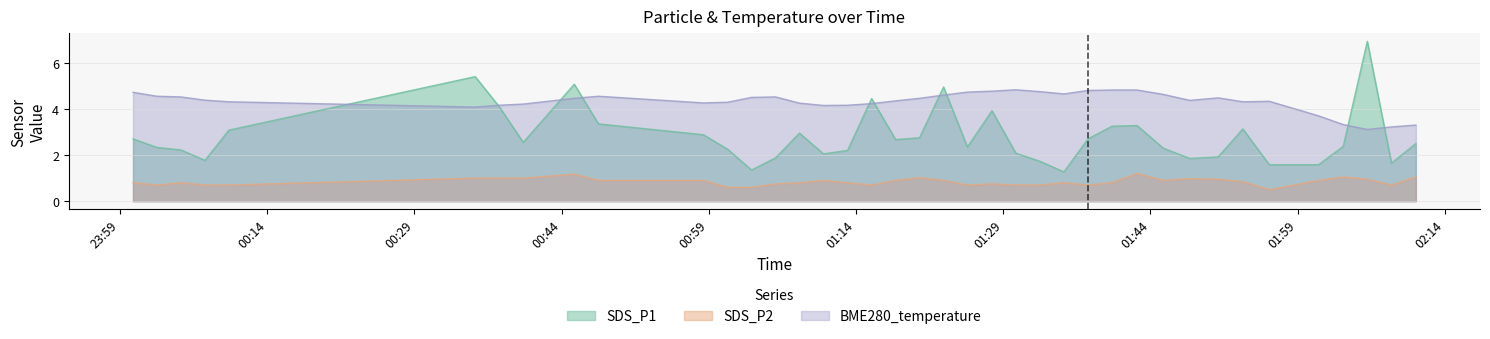

Rank the series by their maximum value, from lowest to highest.

SDS_P2, BME280_temperature, SDS_P1